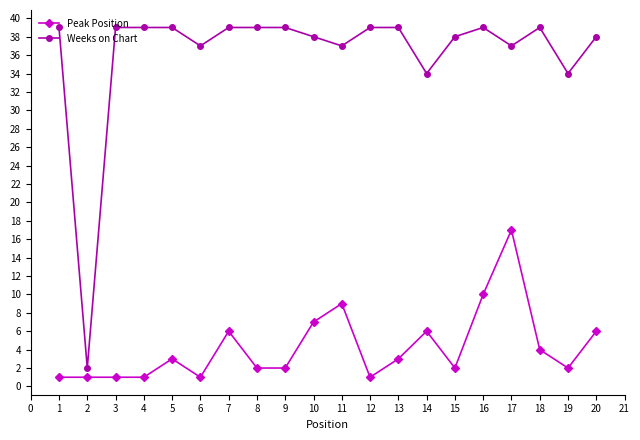

What is the value of the Weeks on Chart point at the 13th from the left?

39